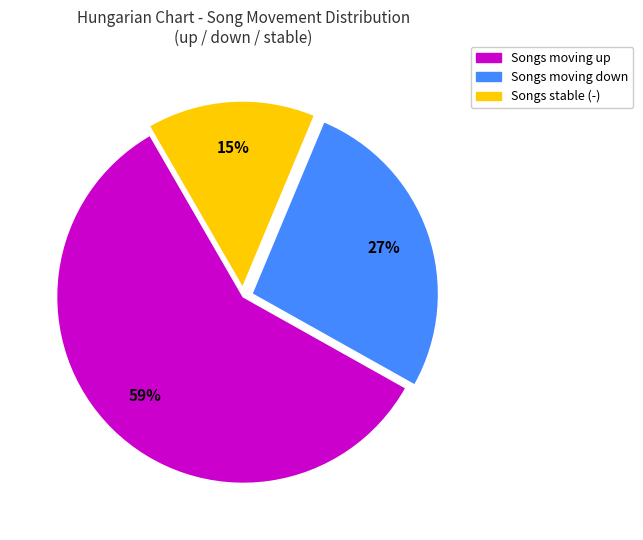

To the nearest percent, what is the difference between the largest and smallest slice percentages?

44%